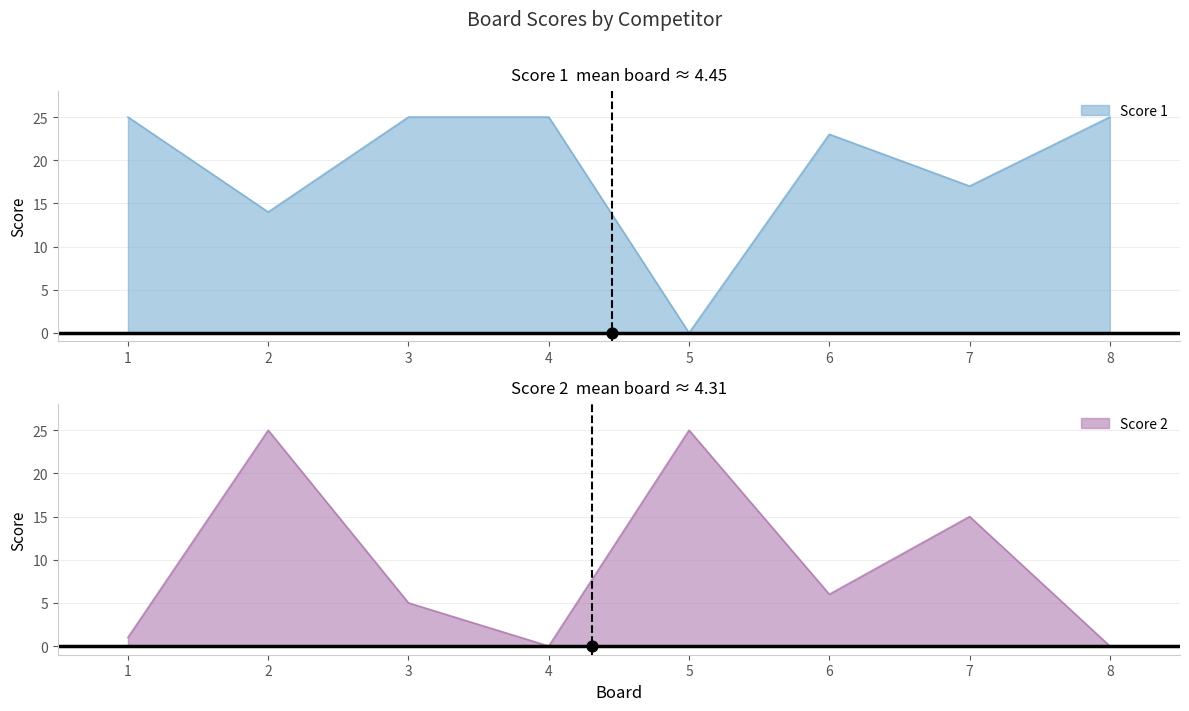

What is the total value across all series at 3?

30